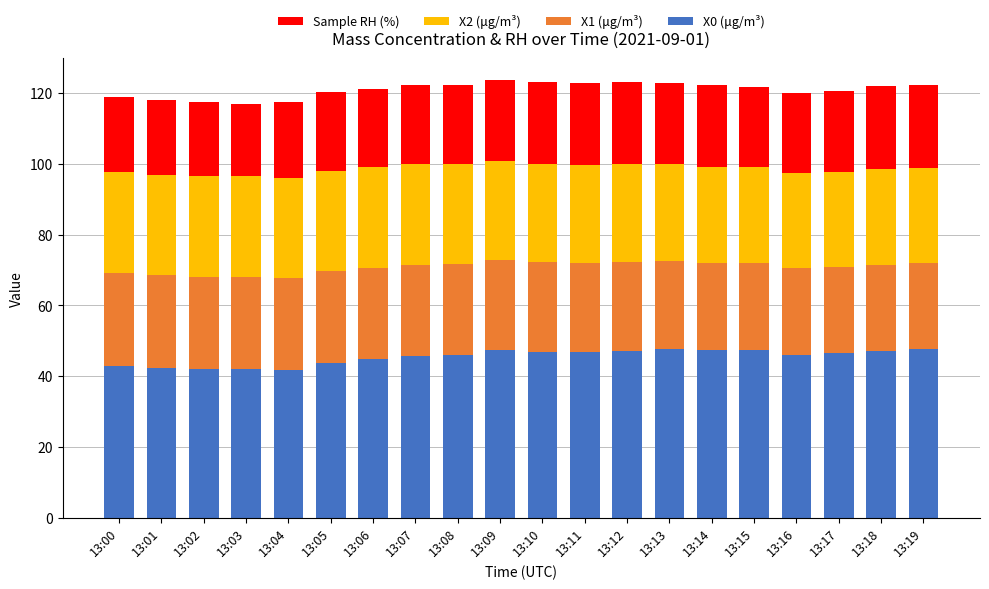

What is the difference between the X0 (μg/m³) values at 13:05 and 13:11?

3.1